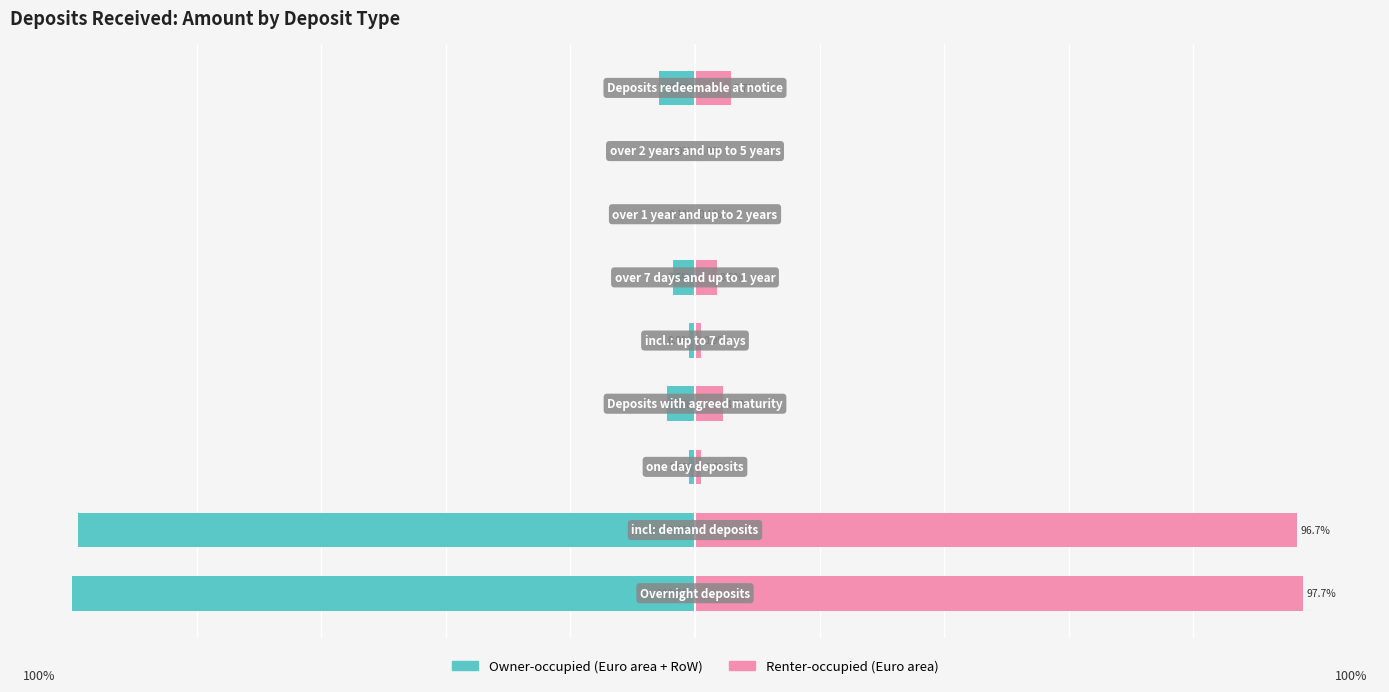

Reading right to left, transcribe all the data shown in this chart.

Owner-occupied: 8=-5.7	7=-0.0	6=-0.1	5=-3.5	4=-0.9	3=-4.5	2=-1.0	1=-99.0	0=-100.0
Renter-occupied: 8=5.7	7=0.0	6=0.1	5=3.5	4=0.9	3=4.5	2=1.0	1=96.7	0=97.7